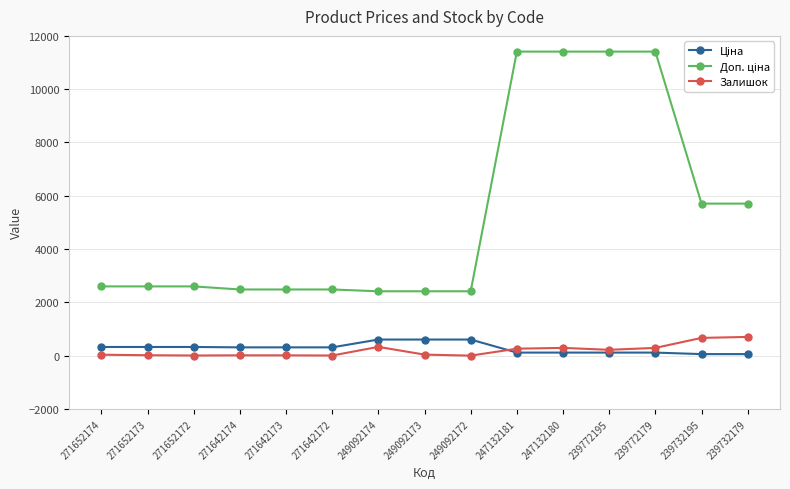

The value of Залишок at 239732179 is 702.0. True or false?

True